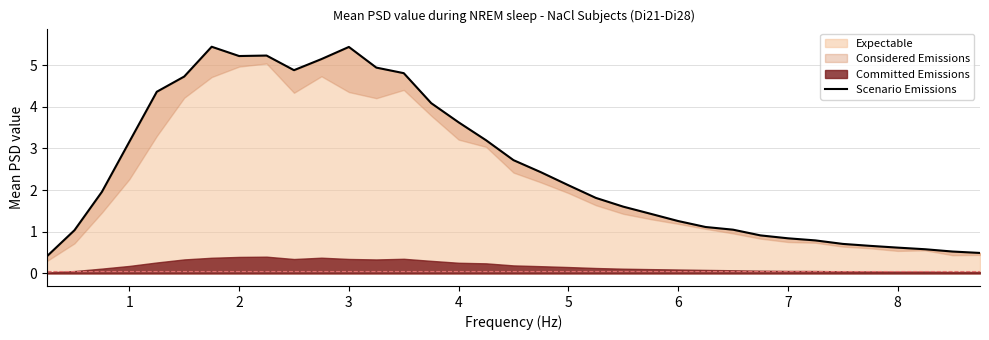

What is the lowest value of the Expectable series?

0.4